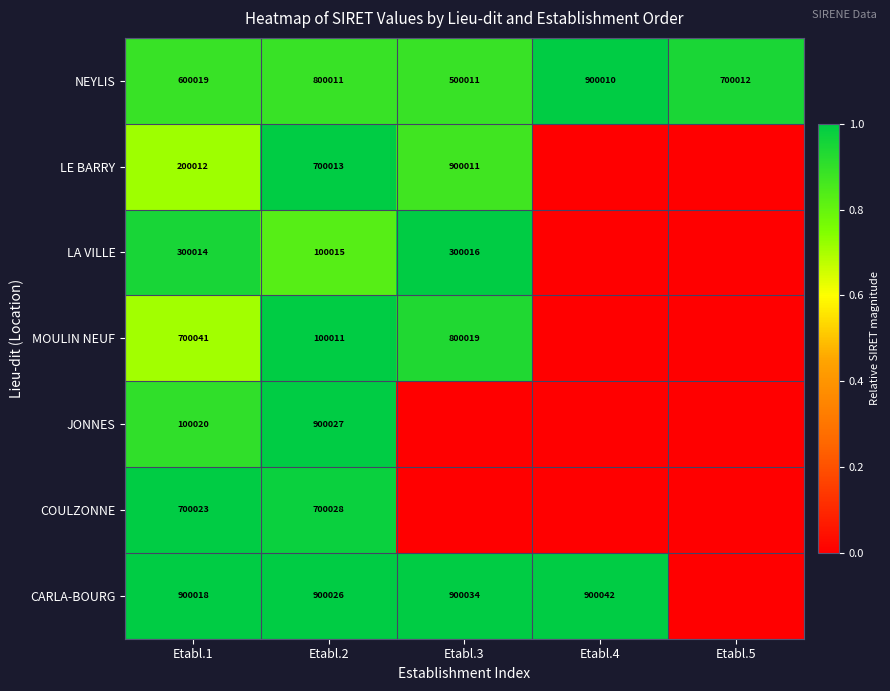

Which series changed the most between Etabl.1 and Etabl.2?

JONNES